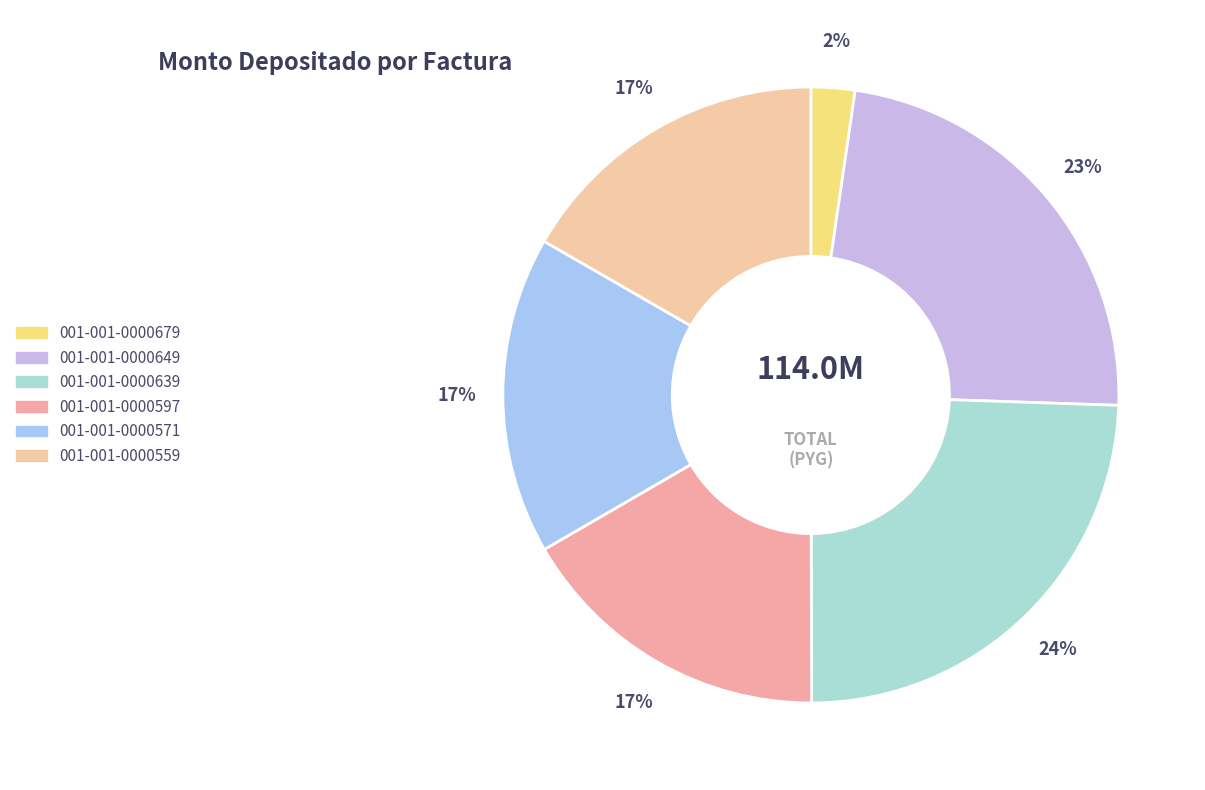

Which category has the biggest portion of the pie?

001-001-0000639